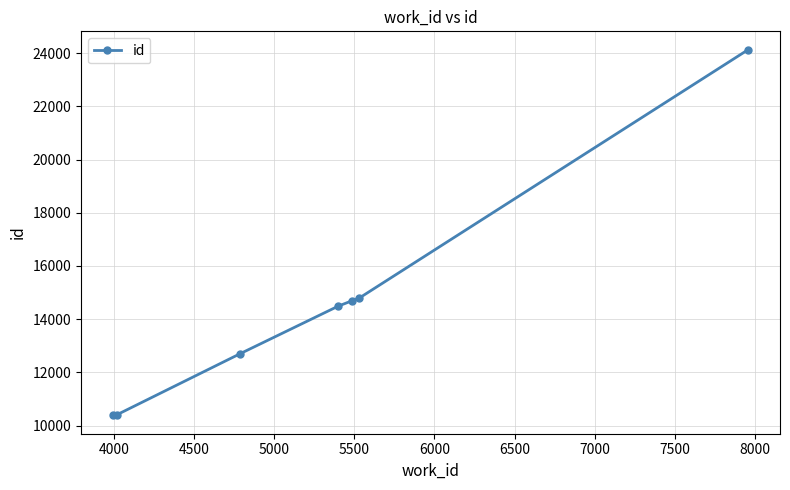

What is the average value?

14517